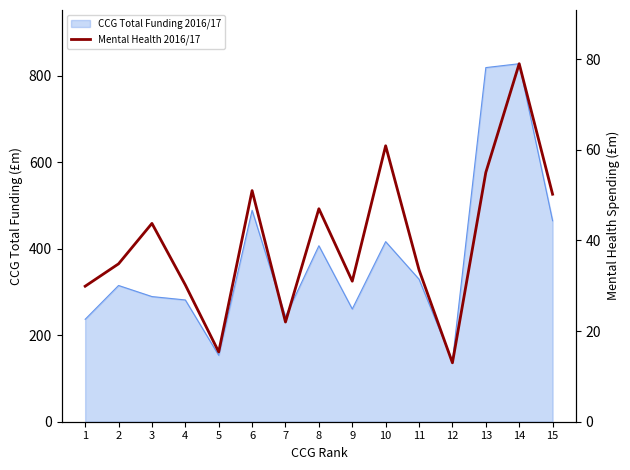

Reading right to left, extract all data points from this chart.

15=50.2	14=79.0	13=55.0	12=13.0	11=33.5	10=60.9	9=31.0	8=47.0	7=22.0	6=51.0	5=15.4	4=30.2	3=43.8	2=34.8	1=29.9